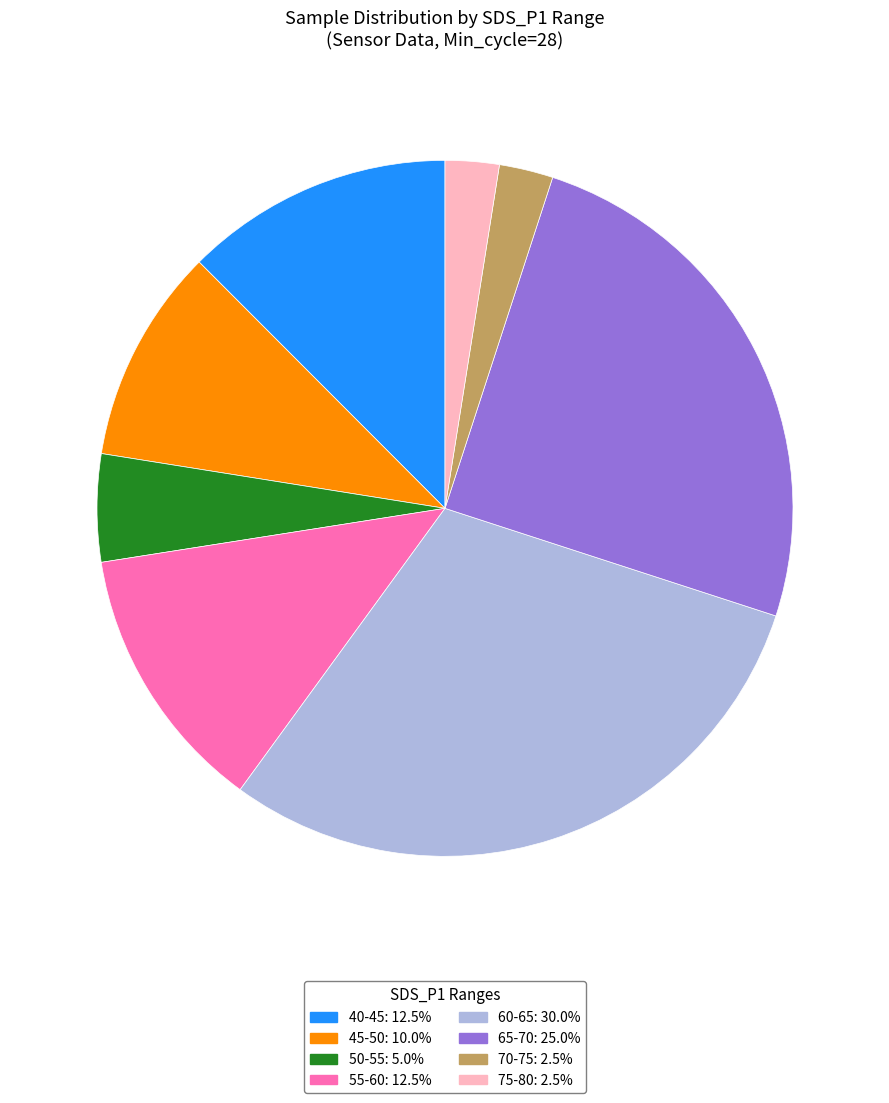

How many slices are in this pie chart?

8